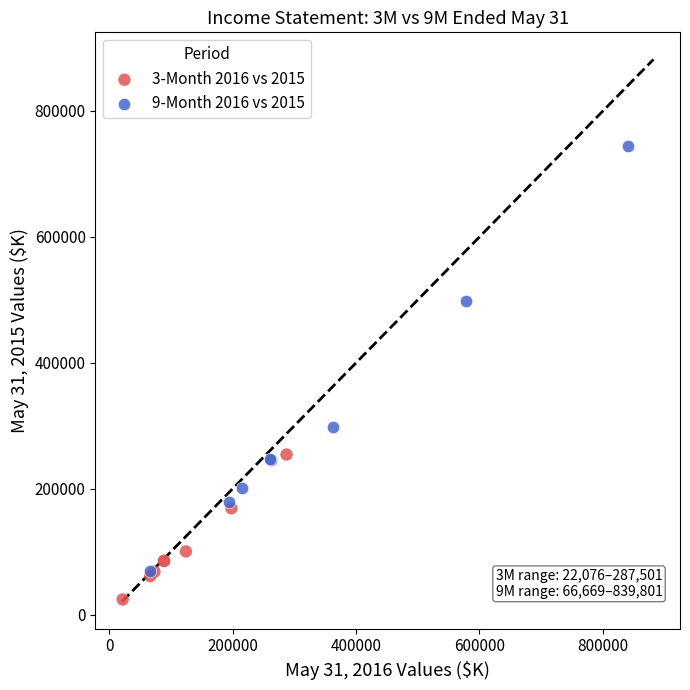

Which series has the widest spread of Y values?

9-Month 2016 vs 2015